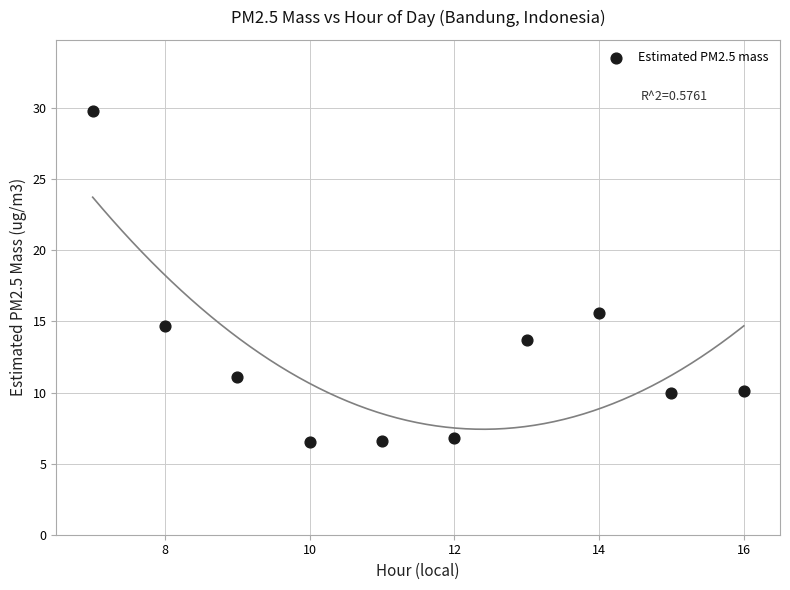

What Y value in the scatter plot is closest to 18?

15.6